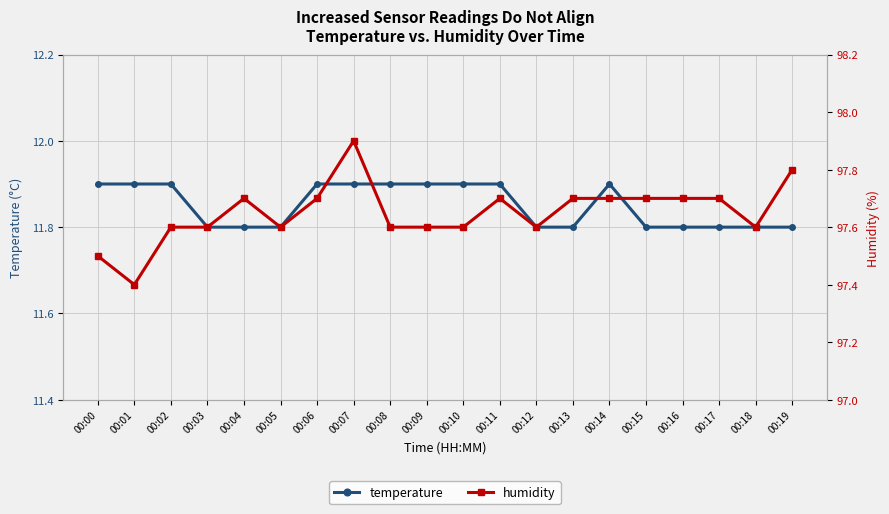

How many humidity values are between 97 and 98?

20